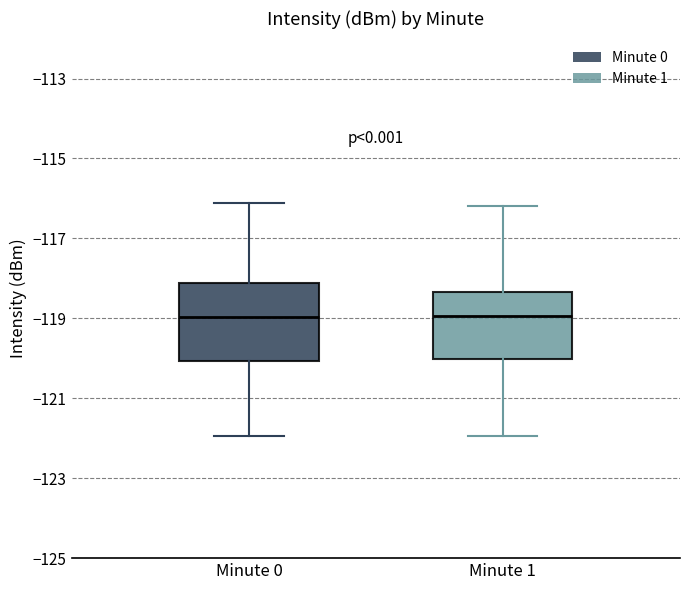

Reading left to right, transcribe this box plot: for each box, give where its median line is, the range the box spans, and where its two whiskers end, as read against the y-axis. The values are not printed on the chart, so give them approximately, as read against the axis.

Minute 0: median -119.0, box -120.0 to -118.2, whiskers -122.0 to -116.2
Minute 1: median -119.0, box -120.0 to -118.4, whiskers -122.0 to -116.2